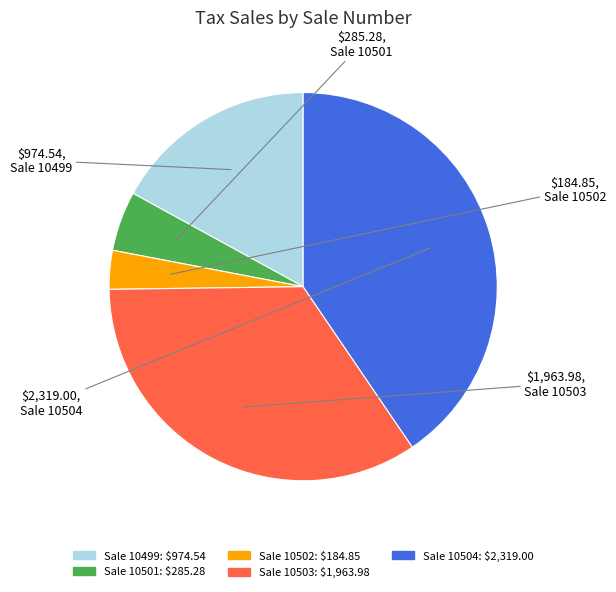

Does any single category account for the majority?

No